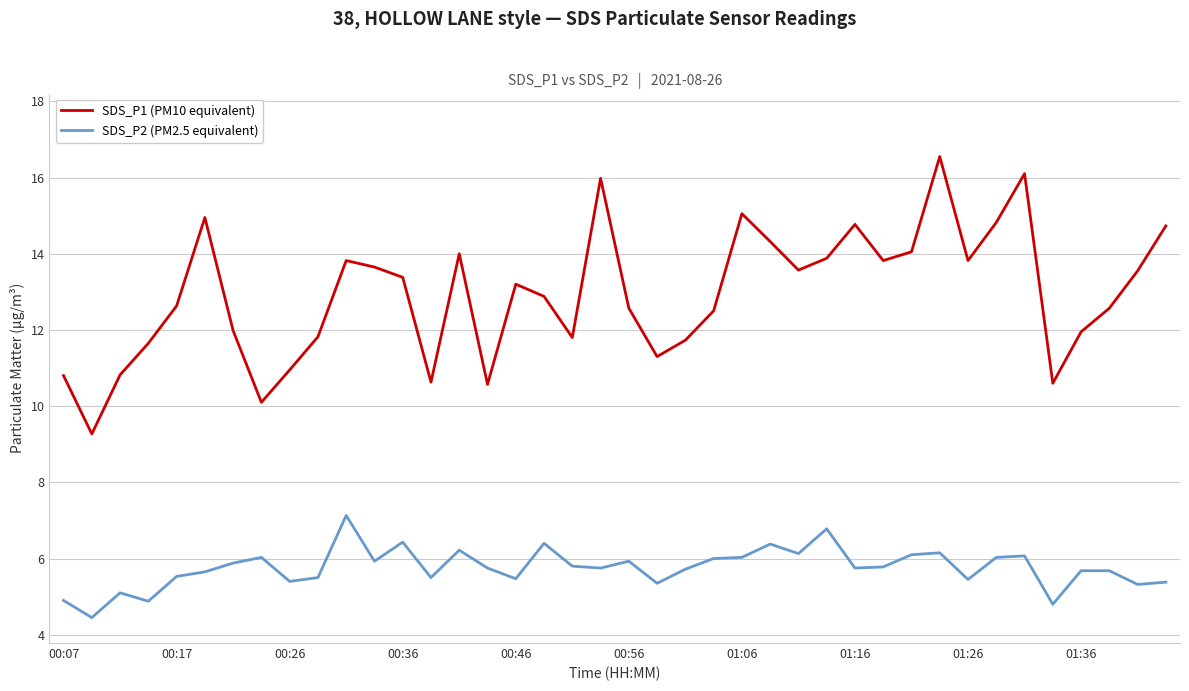

Rank the series by their average value, from highest to lowest.

SDS_P1 (PM10 equivalent), SDS_P2 (PM2.5 equivalent)